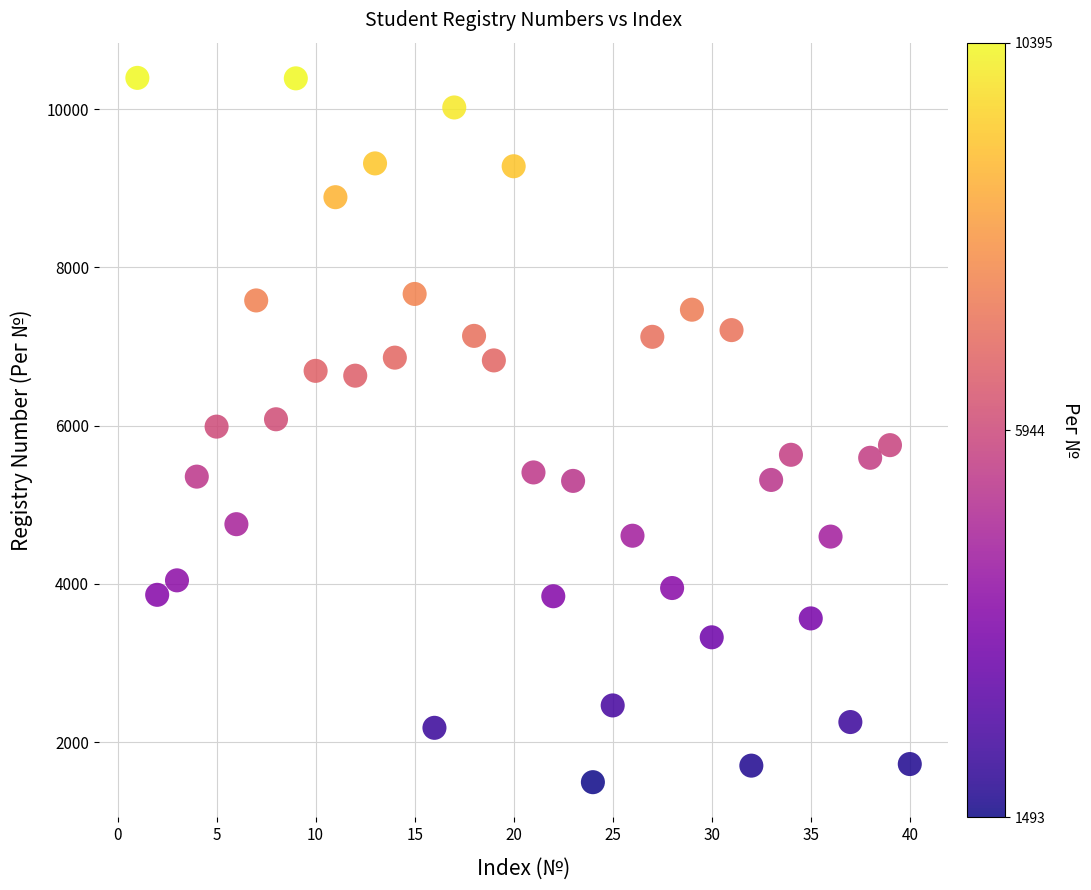

What is the range of Y values (max minus min)?

8902